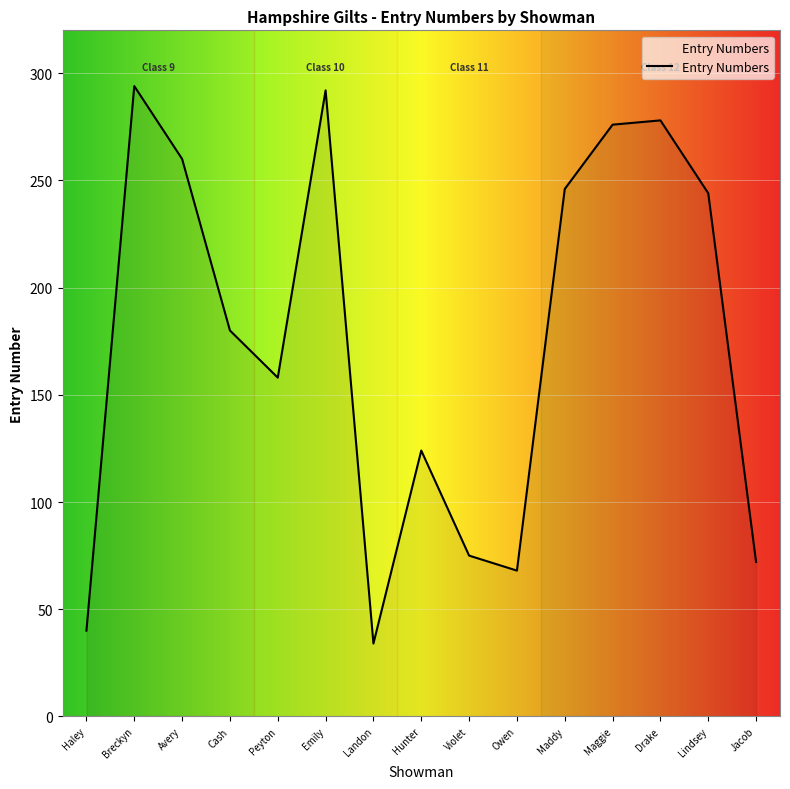

What is the greatest value displayed?

294